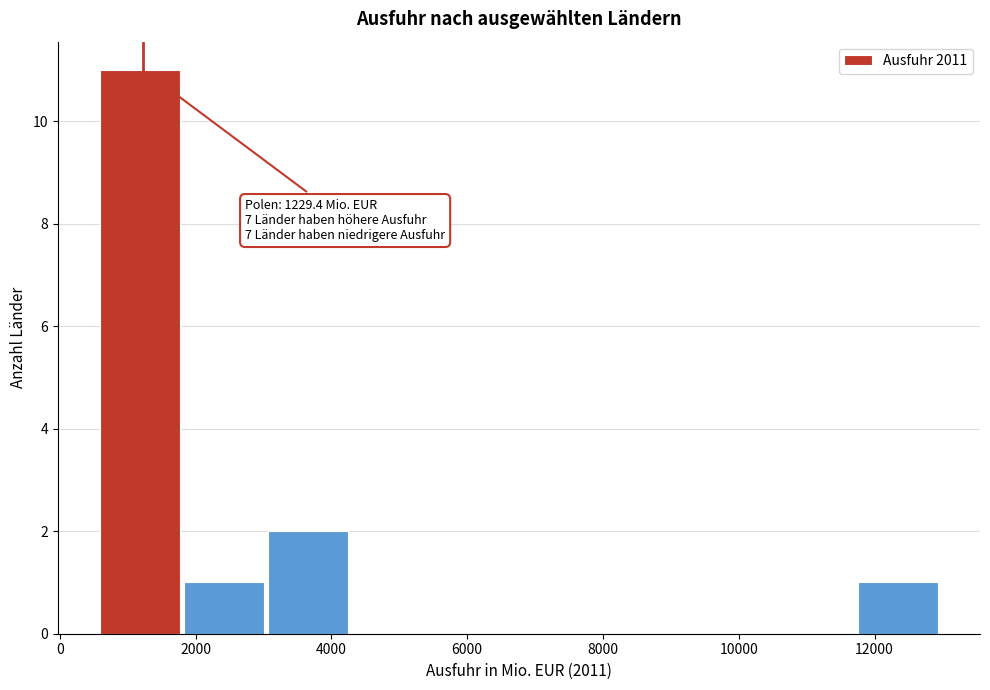

Which range on the x-axis has the tallest bar?

600 to 1800